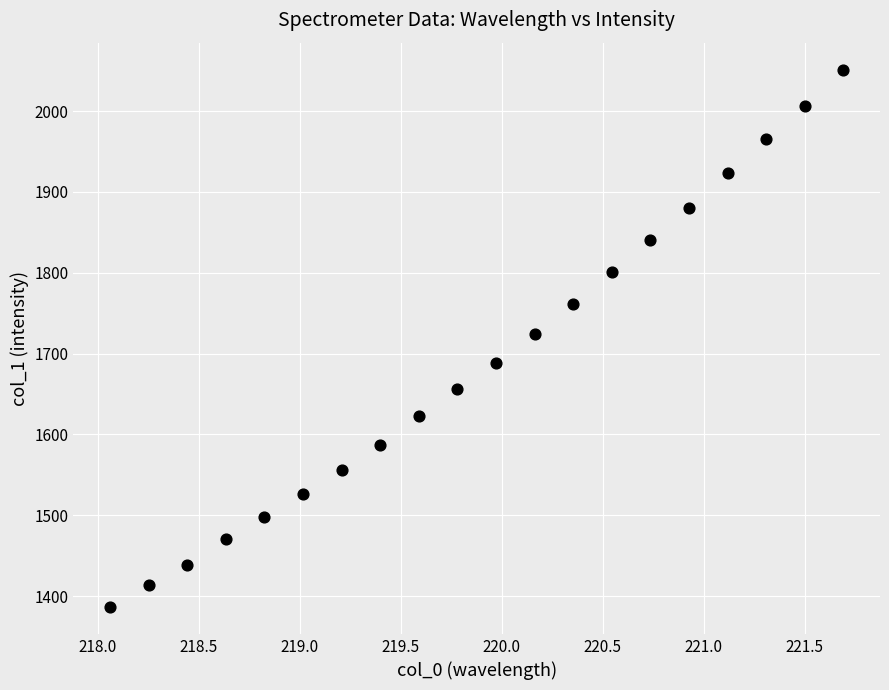

What is the range of X values (max minus min)?

3.6